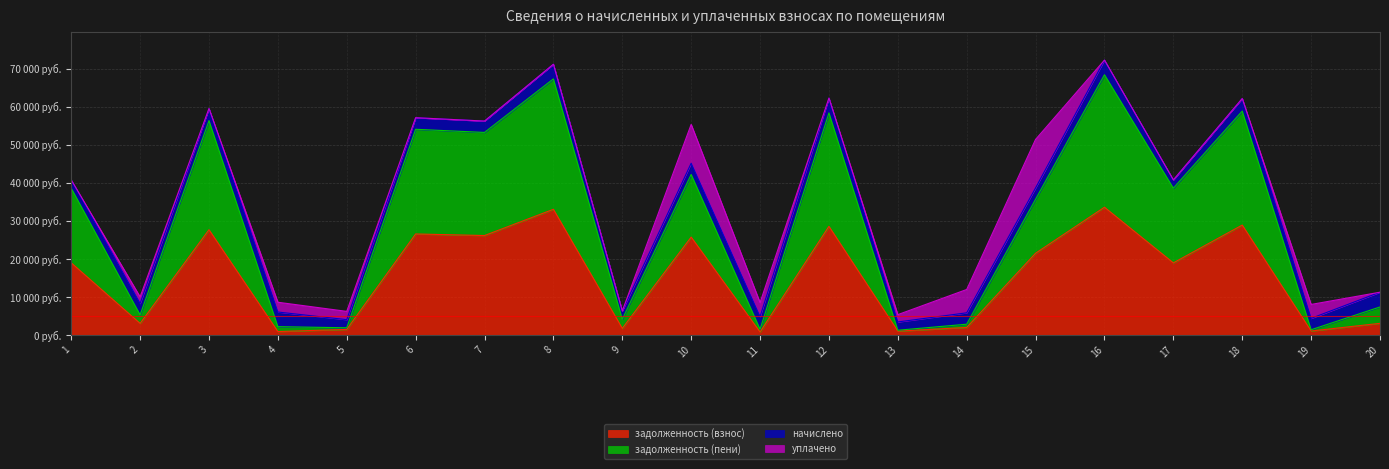

Which series has the largest total across all categories?

задолженность (пени)